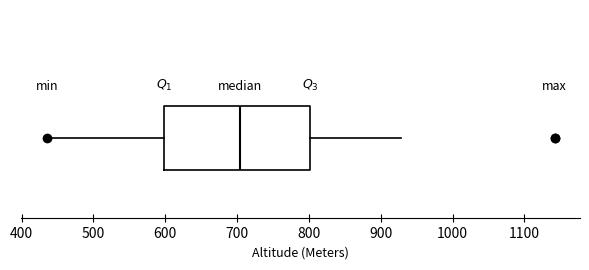

Read this box plot against the x-axis: the position of the median line, the range covered by the box, and the ends of both whiskers. The values are not printed on the chart, so give them approximately, as read against the axis.

median 700, box 600 to 800, whiskers 440 to 930